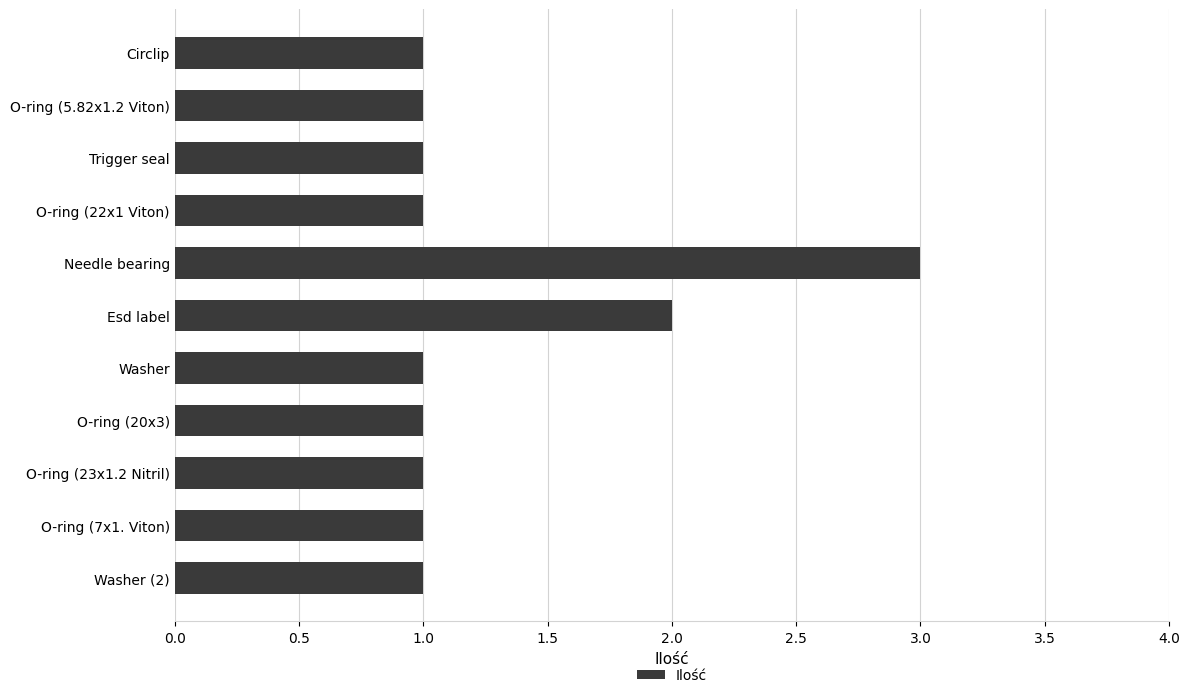

The value at O-ring (20x3) is 1. True or false?

True